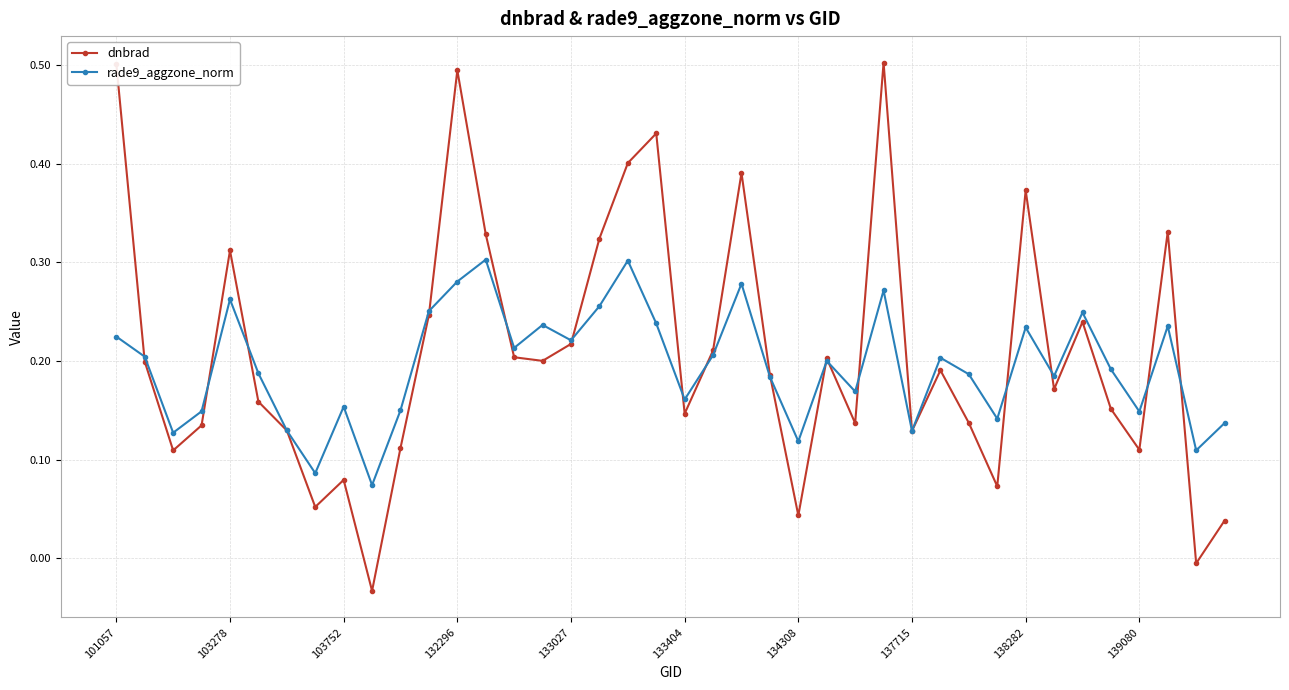

Which series ends up on top after the final intersection of rade9_aggzone_norm and dnbrad?

rade9_aggzone_norm